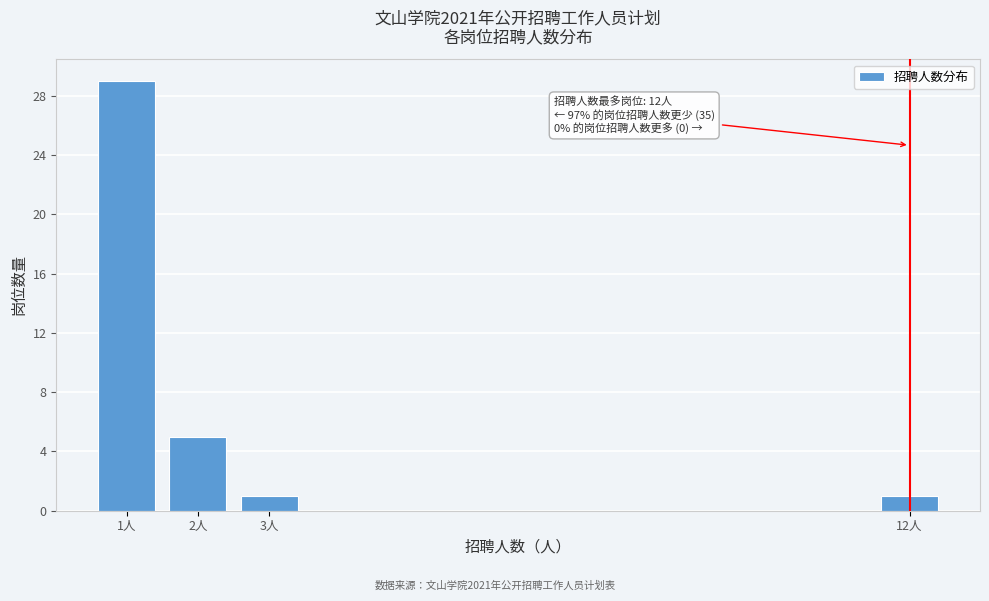

Reading left to right, extract all data points from this chart.

1人=29	2人=5	3人=1	12人=1